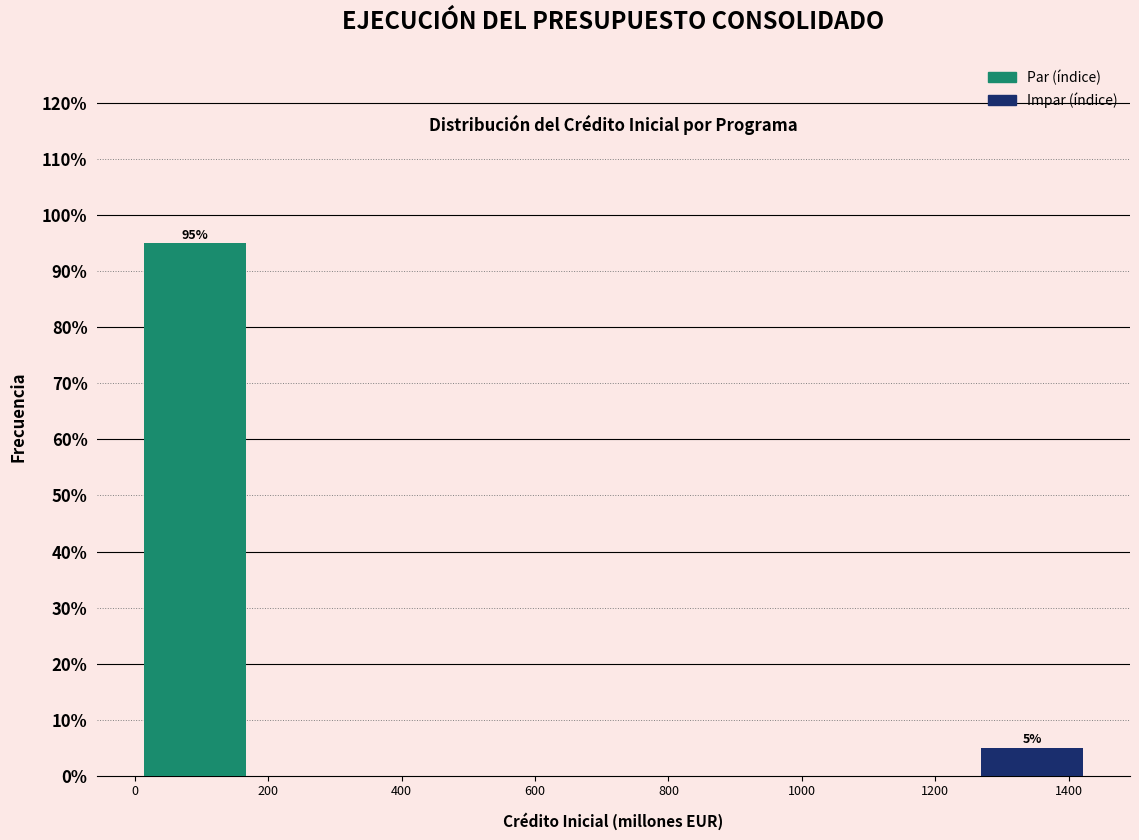

Over which range of the x-axis is the bar tallest?

0 to 180